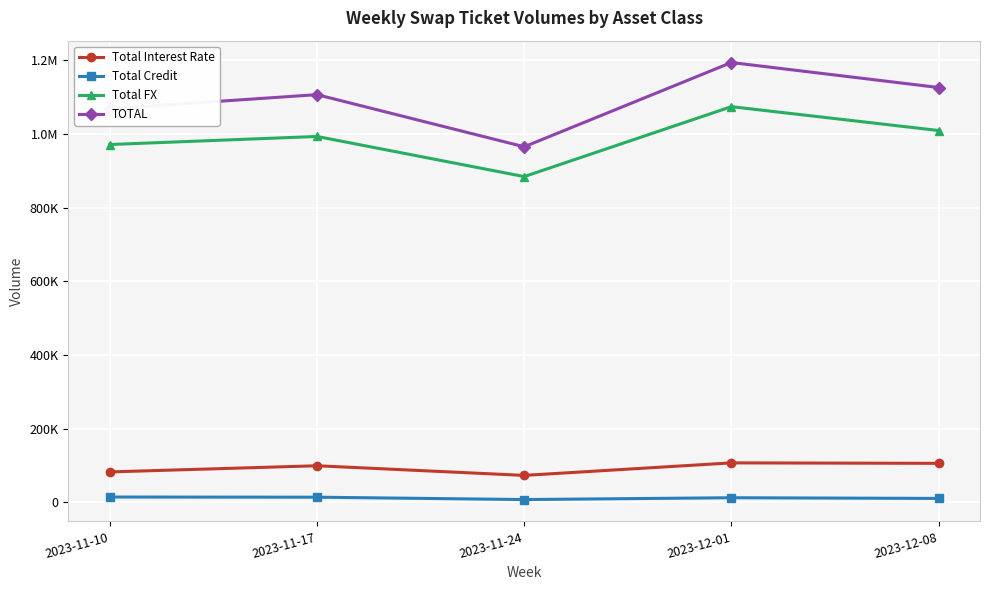

Which category has the highest value across all series?

2023-12-01